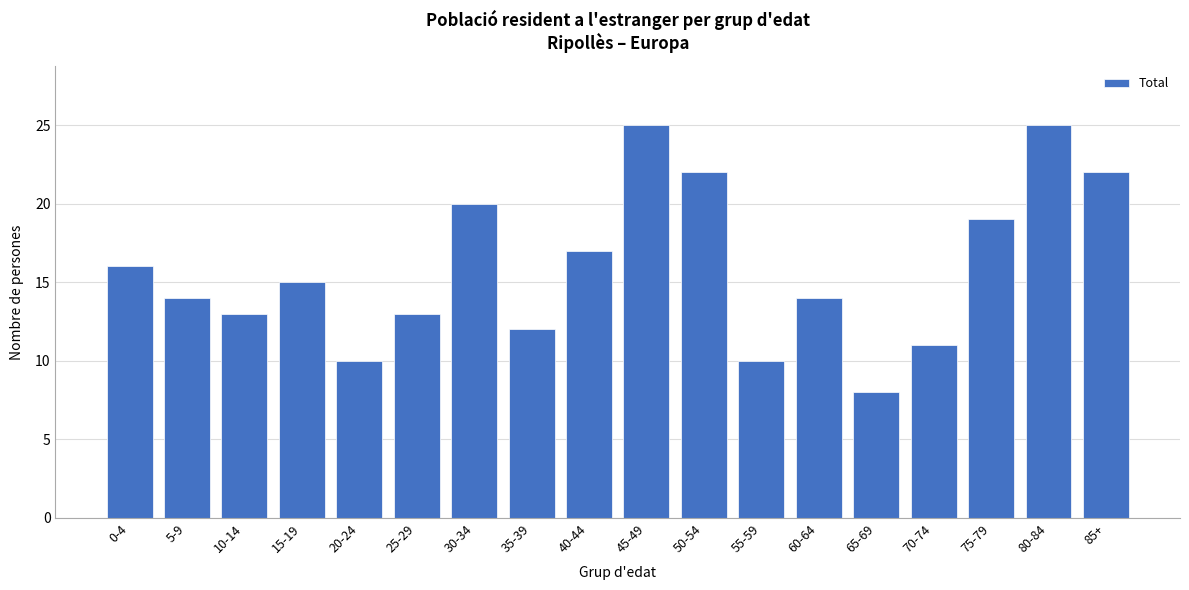

Reading left to right, list all the values displayed in this chart.

16	14	13	15	10	13	20	12	17	25	22	10	14	8	11	19	25	22